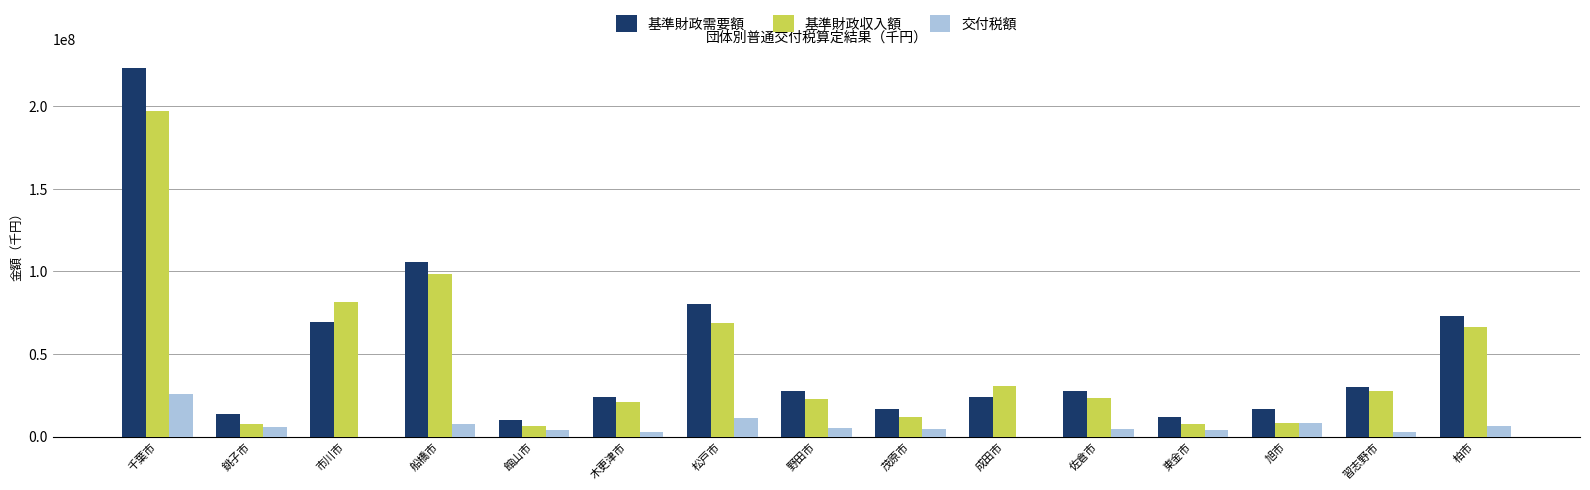

Between 館山市 and 柏市, which series saw the biggest shift?

基準財政需要額